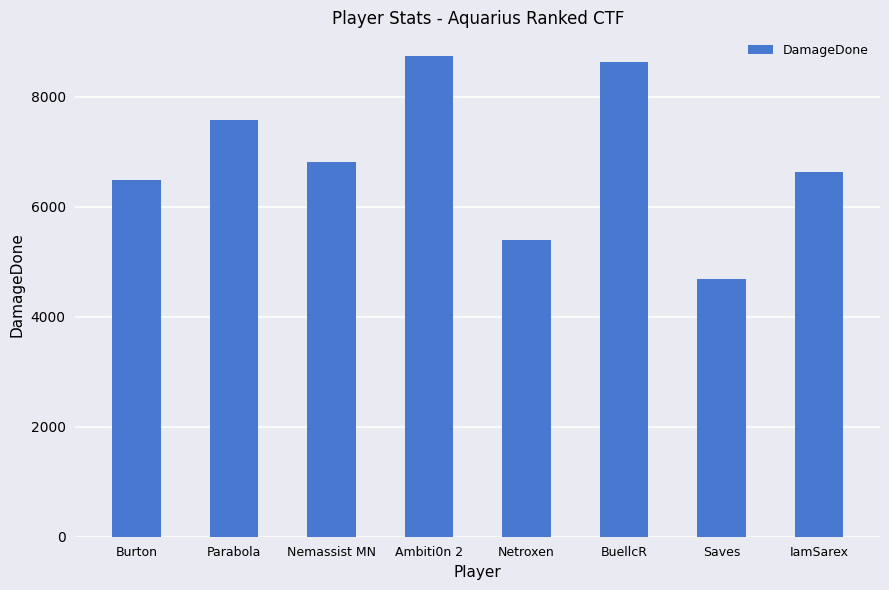

What is the ratio of the value at IamSarex to the value at Burton?

1.0